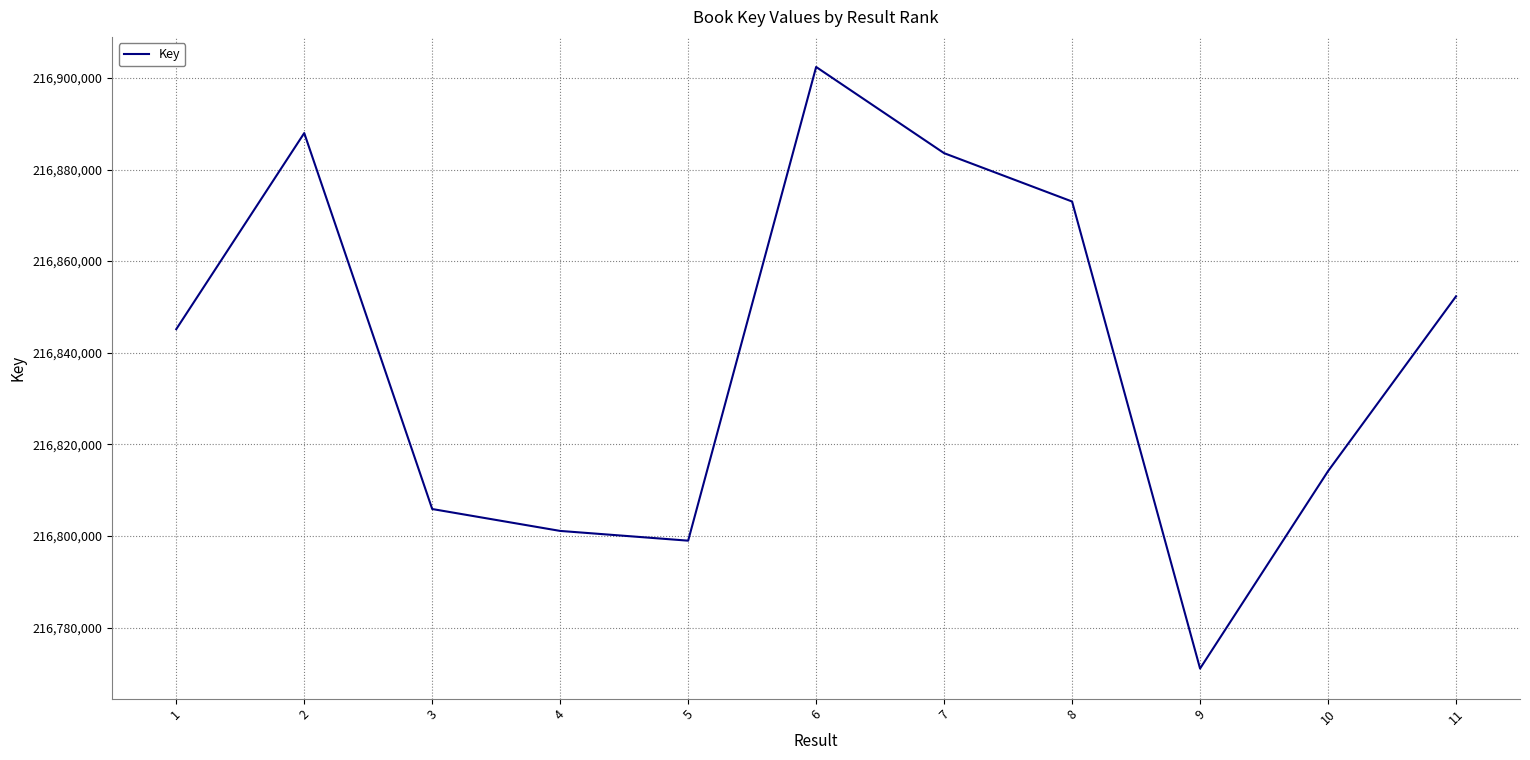

What is the minimum value shown in the chart?

216771047